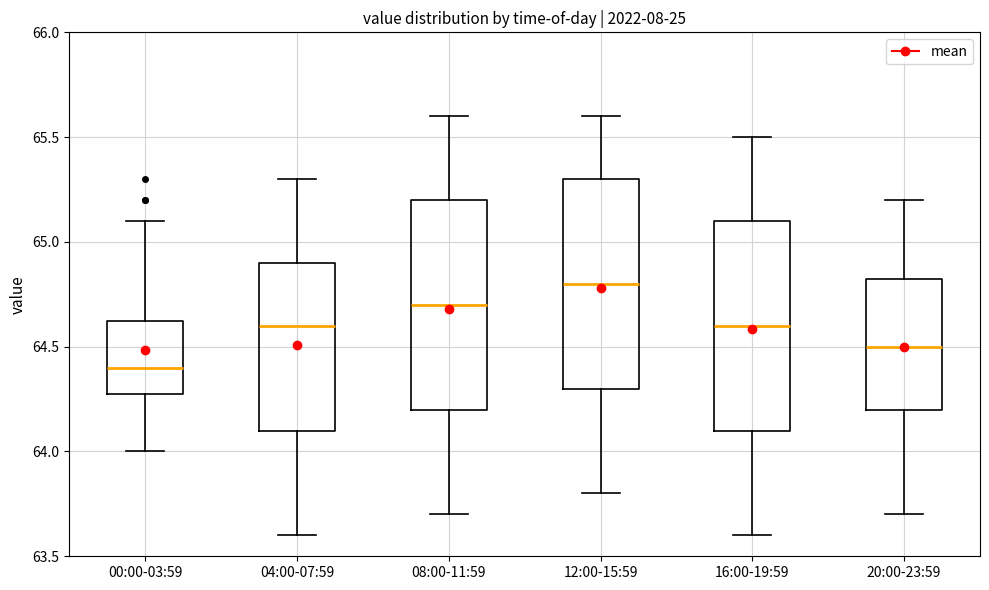

Where does the upper whisker of the box for 04:00-07:59 end on the y-axis? The values are not printed on the chart, so give them approximately, as read against the axis.

65.30